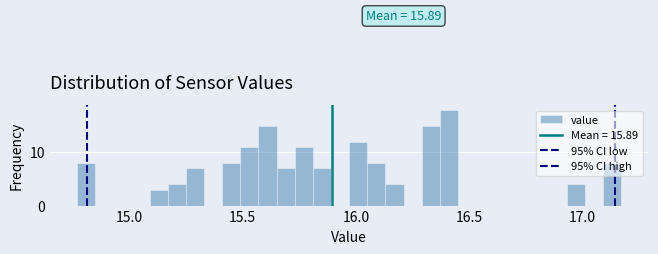

Read against the x-axis, roughly where is the centre of the tallest bar?

16.40